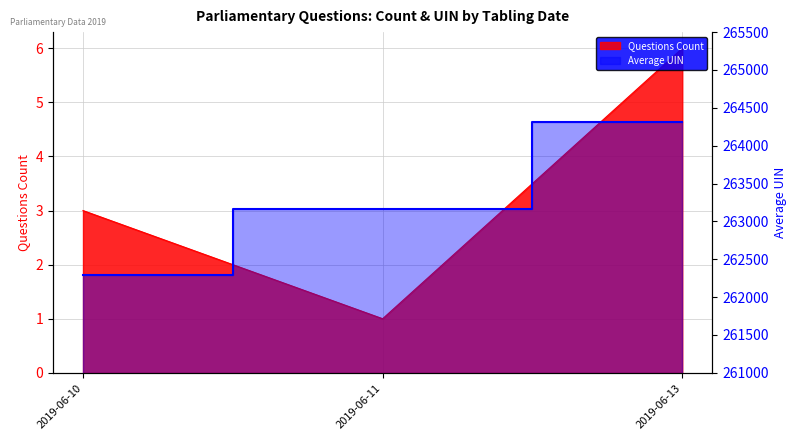

What is the smallest value displayed?

262298.0